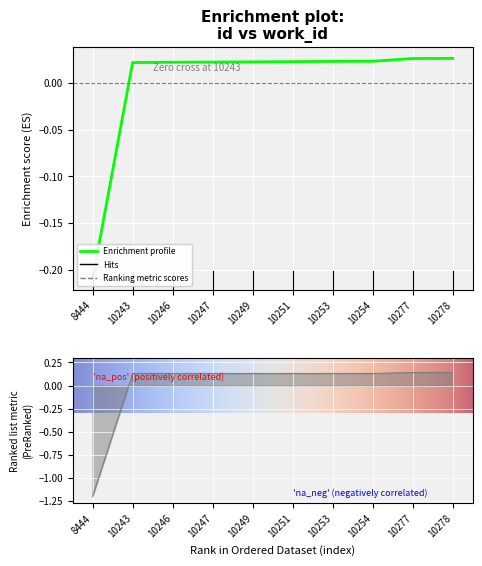

Which has a higher value, 10249 or 10254?

10254